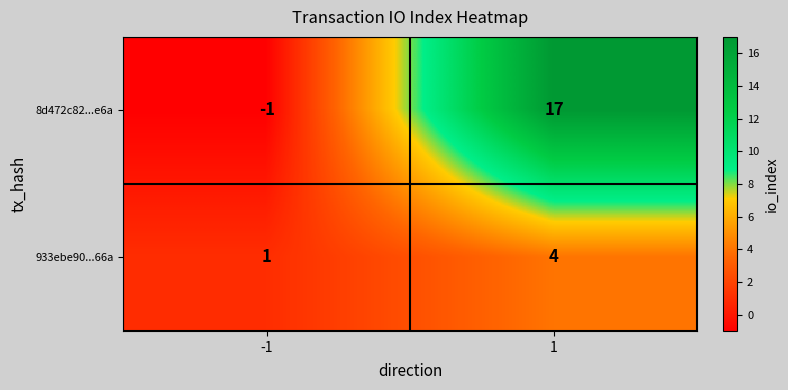

What is the difference between the highest and lowest values at -1?

2